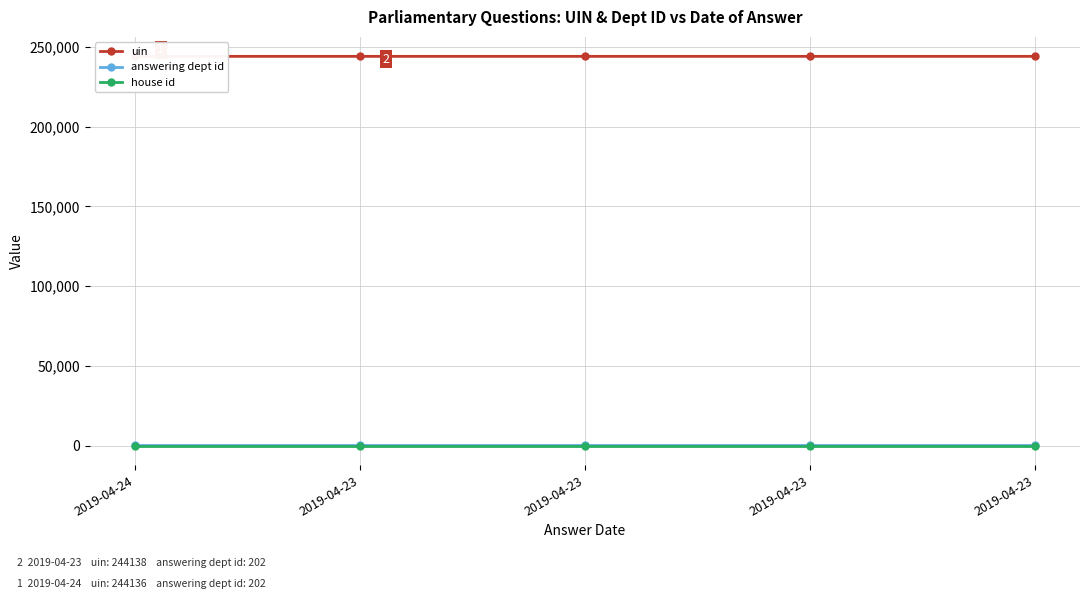

At how many categories does at least one series exceed 200853?

5